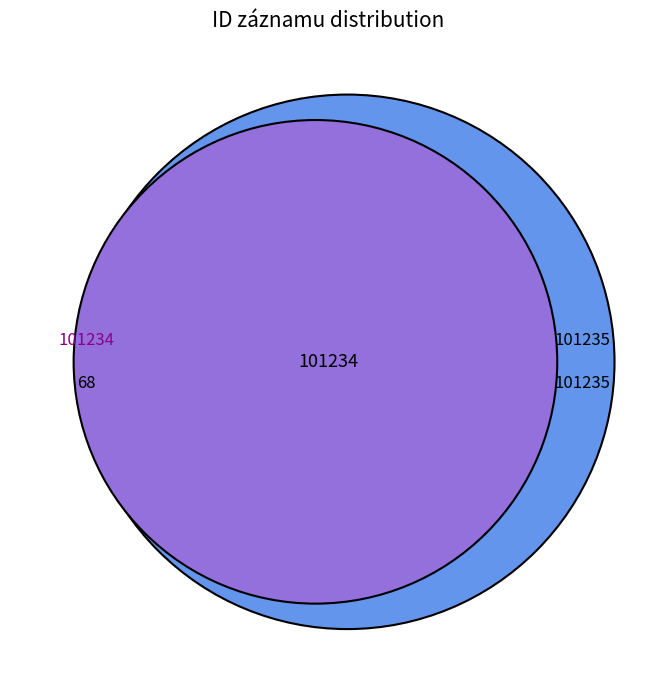

Which category accounts for the majority?

101235